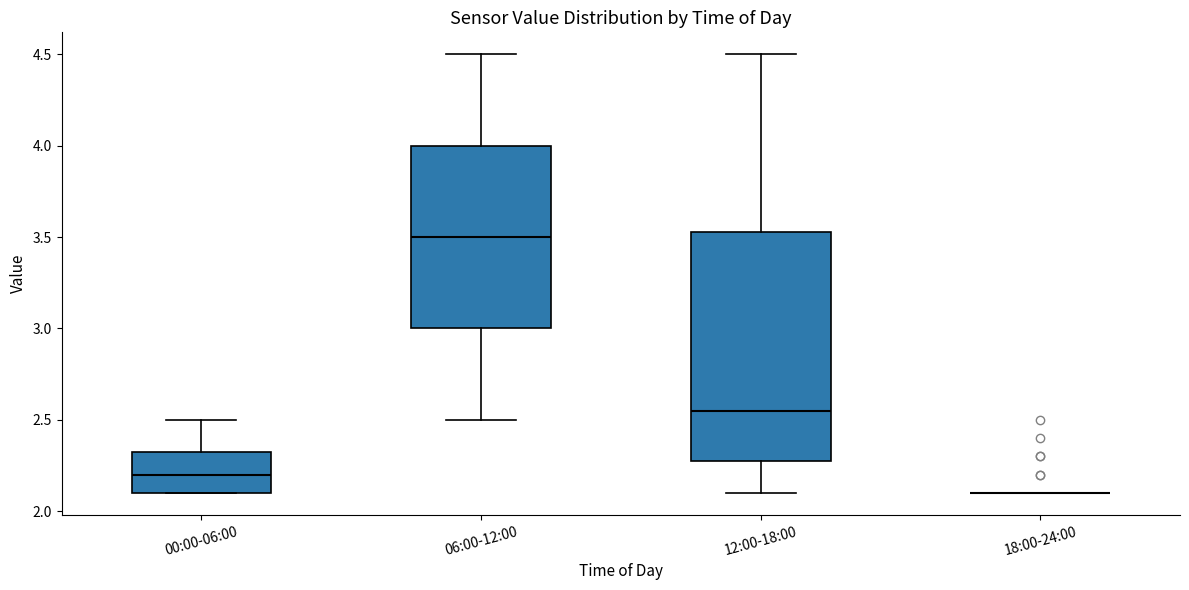

Reading left to right, transcribe this box plot: for each box, give where its median line is, the range the box spans, and where its two whiskers end, as read against the y-axis. The values are not printed on the chart, so give them approximately, as read against the axis.

00:00-06:00: median 2.20, box 2.10 to 2.35, whiskers 2.10 to 2.50
06:00-12:00: median 3.50, box 3.00 to 4.00, whiskers 2.50 to 4.50
12:00-18:00: median 2.55, box 2.30 to 3.55, whiskers 2.10 to 4.50
18:00-24:00: box collapsed to a line at 2.10, whiskers 2.10 to 2.10